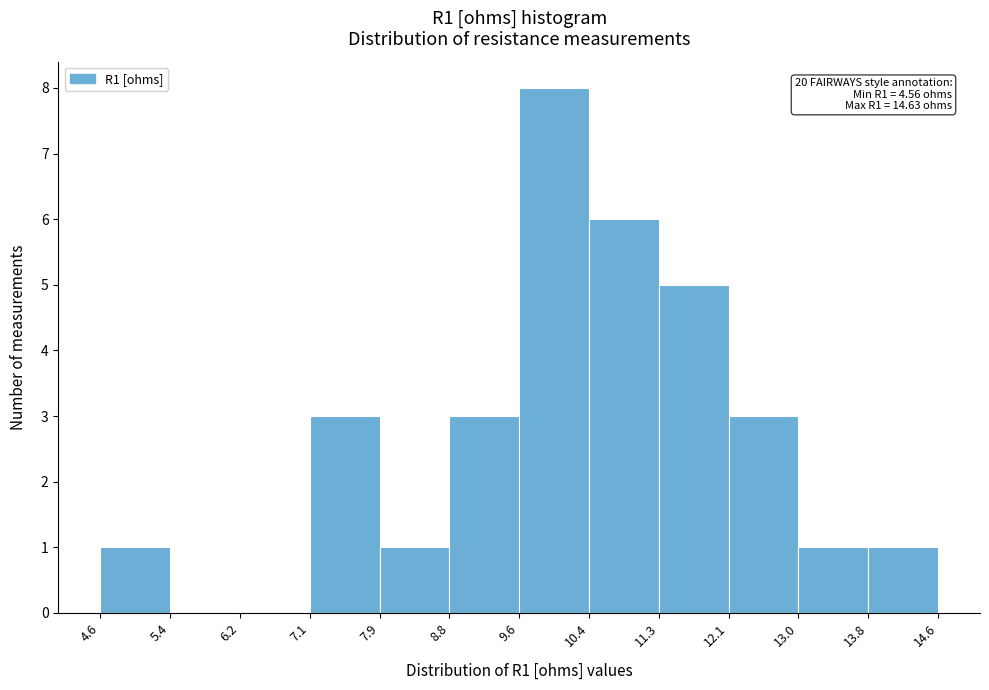

Over which range of the x-axis is the bar tallest?

9.6 to 10.4